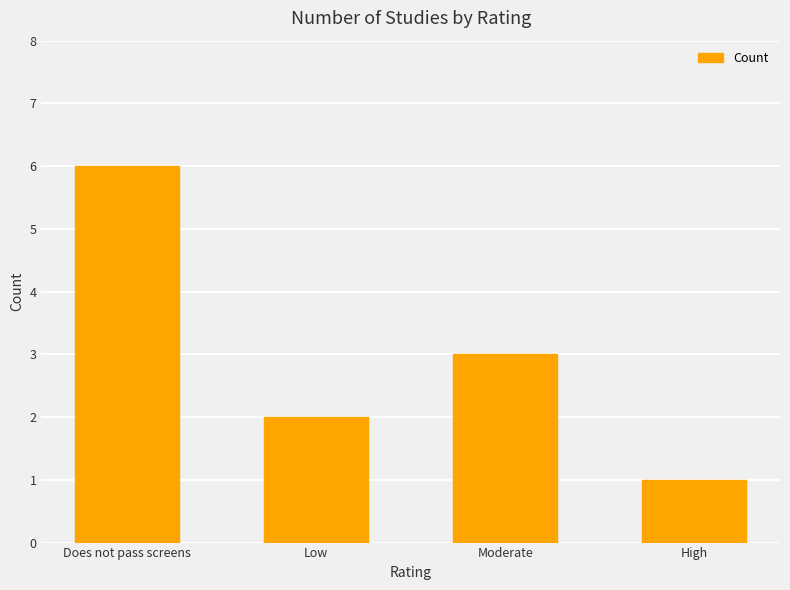

What is the difference between the maximum and minimum values?

5